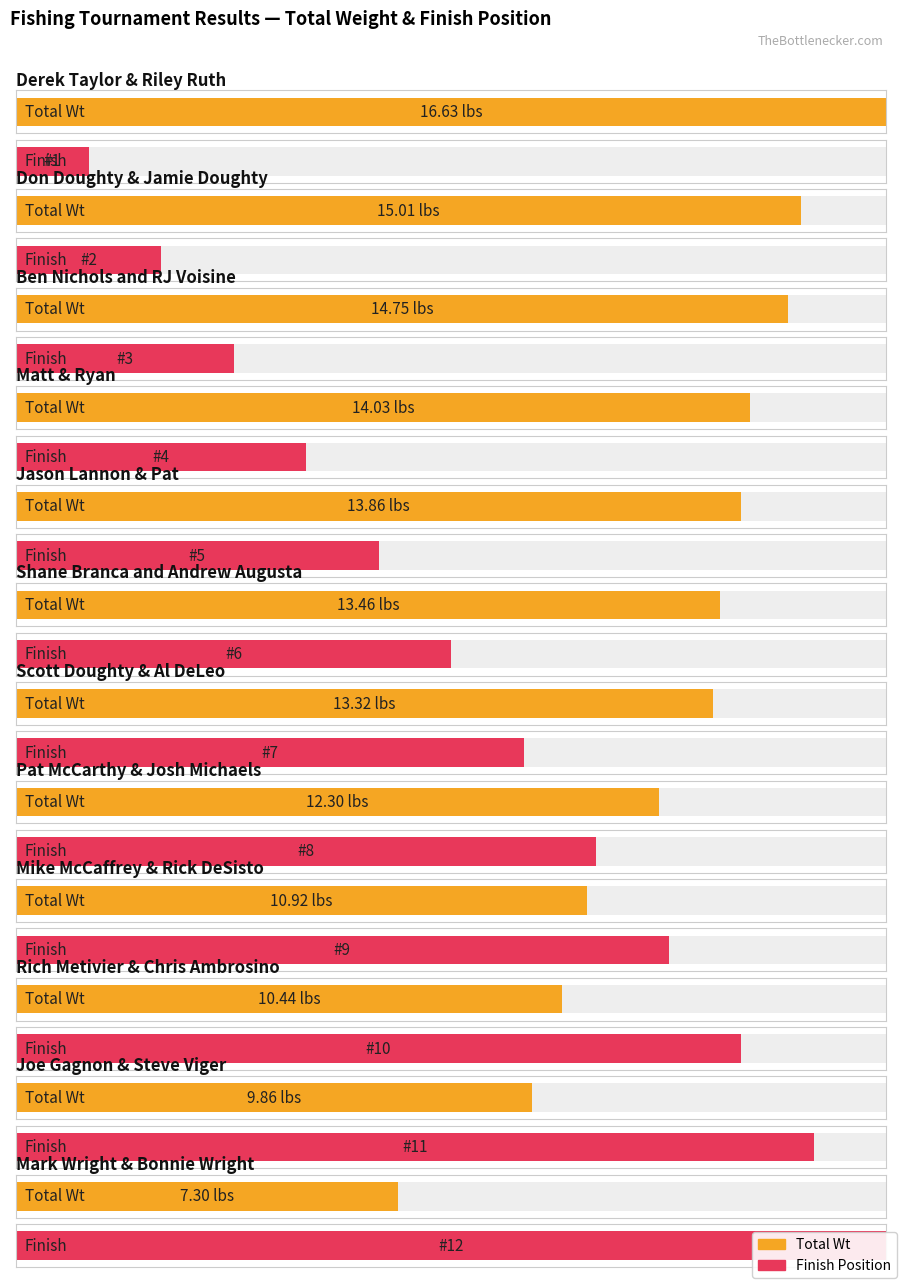

What is the maximum value for FINISH?

12.0